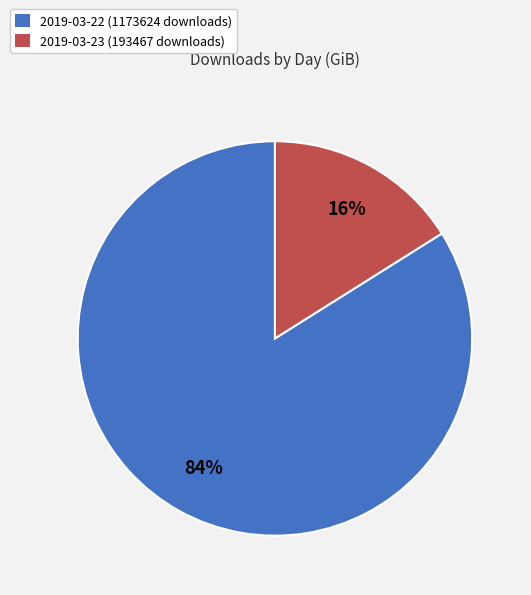

True or false: 2019-03-23 (193467 downloads) accounts for 6% of the total.

False